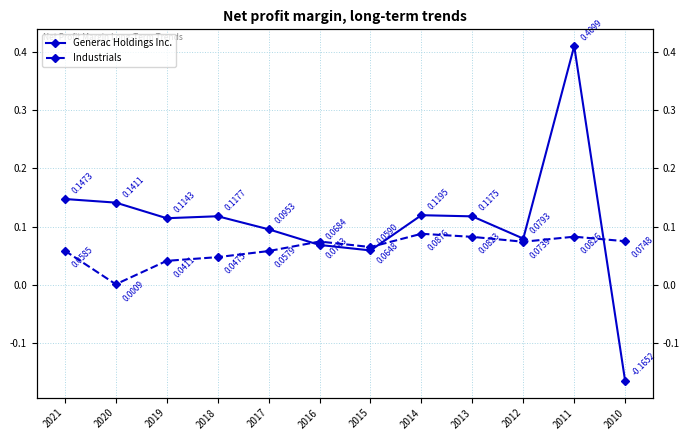

Reading left to right, what are all the values shown in this chart?

Generac Holdings Inc.: 2021=0.1	2020=0.1	2019=0.1	2018=0.1	2017=0.1	2016=0.1	2015=0.1	2014=0.1	2013=0.1	2012=0.1	2011=0.4	2010=-0.2
Industrials: 2021=0.1	2020=0.0	2019=0.0	2018=0.0	2017=0.1	2016=0.1	2015=0.1	2014=0.1	2013=0.1	2012=0.1	2011=0.1	2010=0.1